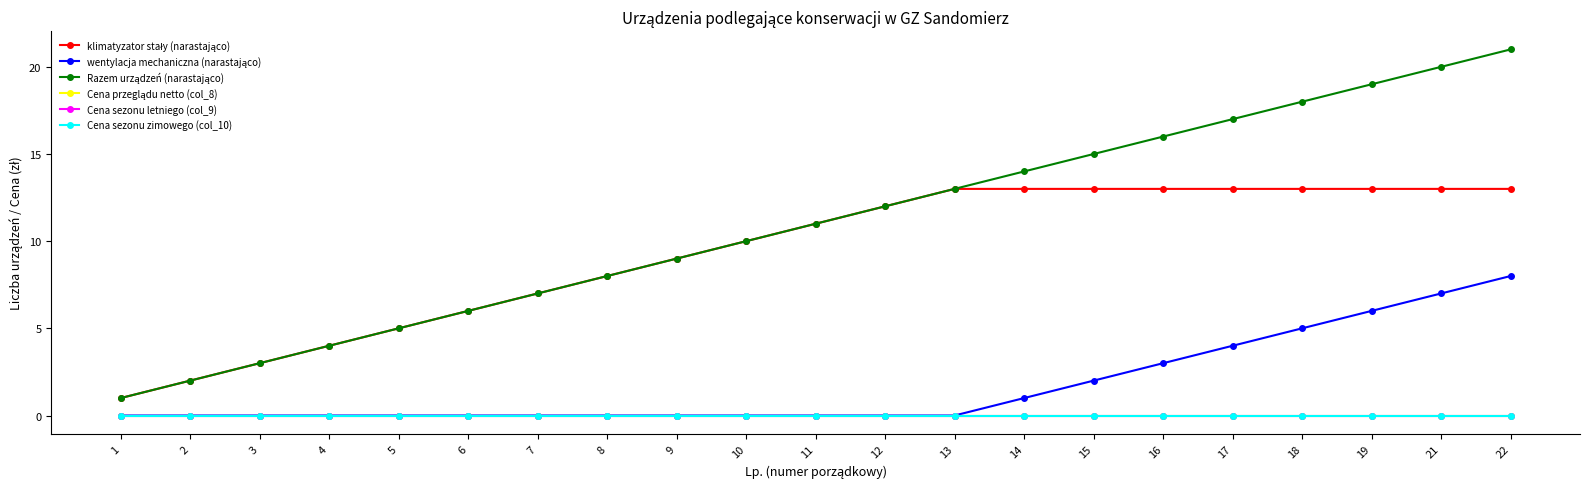

Which category has the lowest value in the wentylacja mechaniczna (narastająco) series?

1